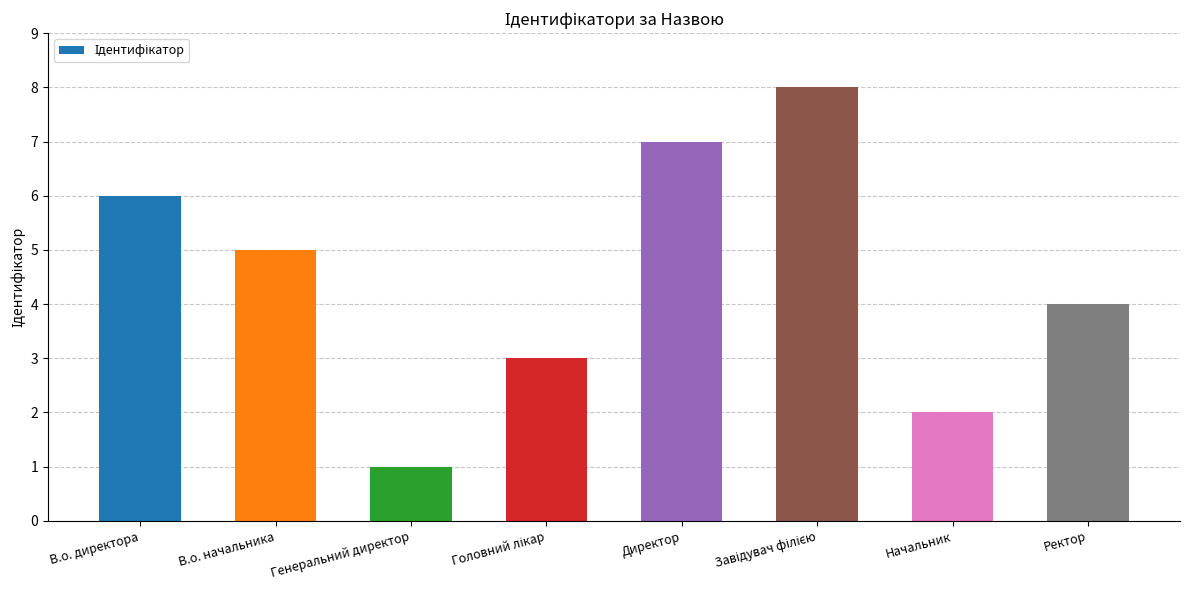

Where does the data first go above 5?

В.о. директора